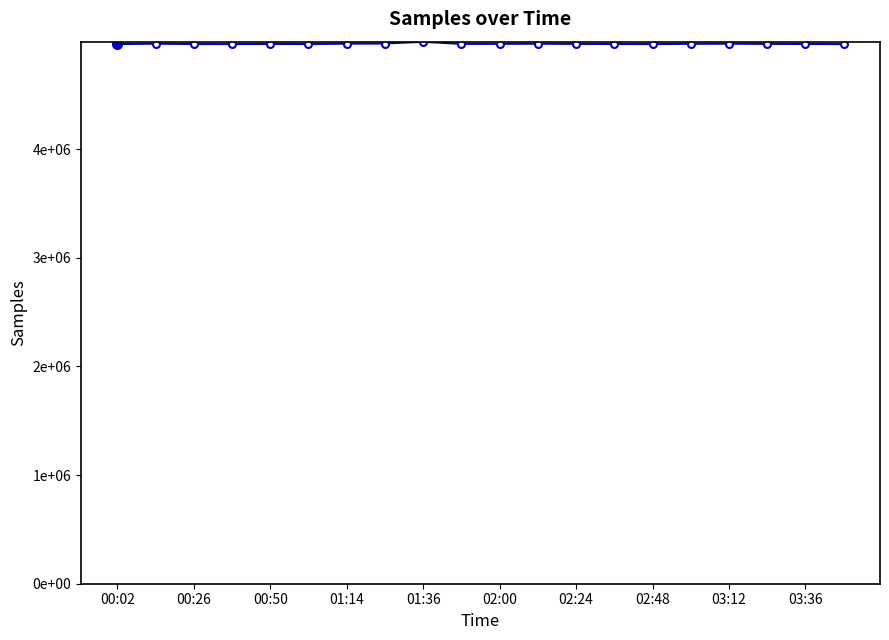

Reading left to right, transcribe all the data shown in this chart.

4966938	4970301	4966989	4966730	4967906	4967052	4970546	4971985	4987831	4968000	4969000	4970000	4968500	4967200	4966800	4969100	4970200	4968700	4967400	4966600